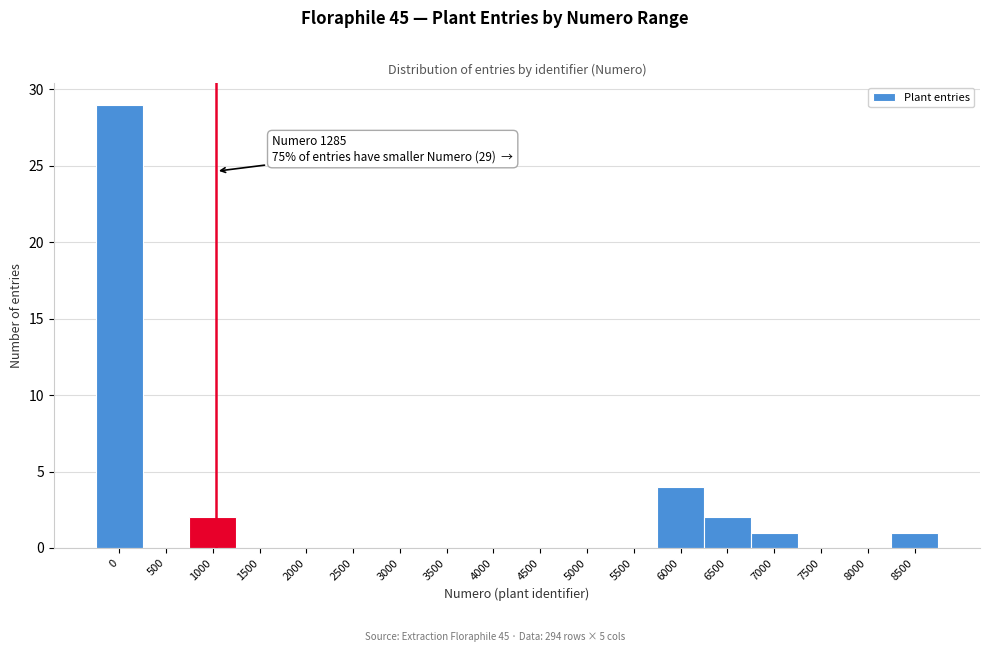

Reading right to left, what are all the values shown in this chart?

8500=1	8000=0	7500=0	7000=1	6500=2	6000=4	5500=0	5000=0	4500=0	4000=0	3500=0	3000=0	2500=0	2000=0	1500=0	1000=2	500=0	0=29